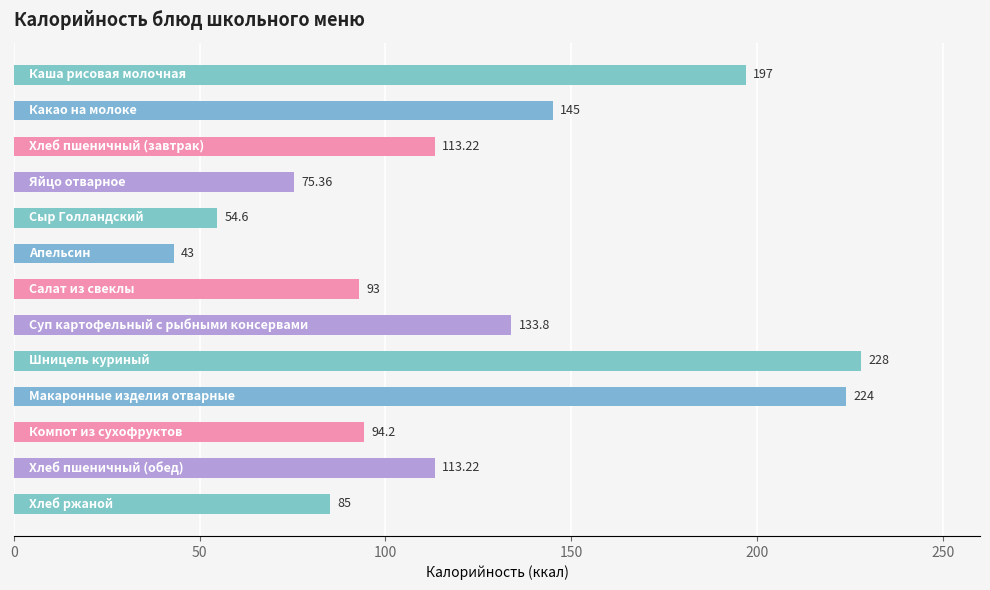

Does the chart contain stacked bars?

No